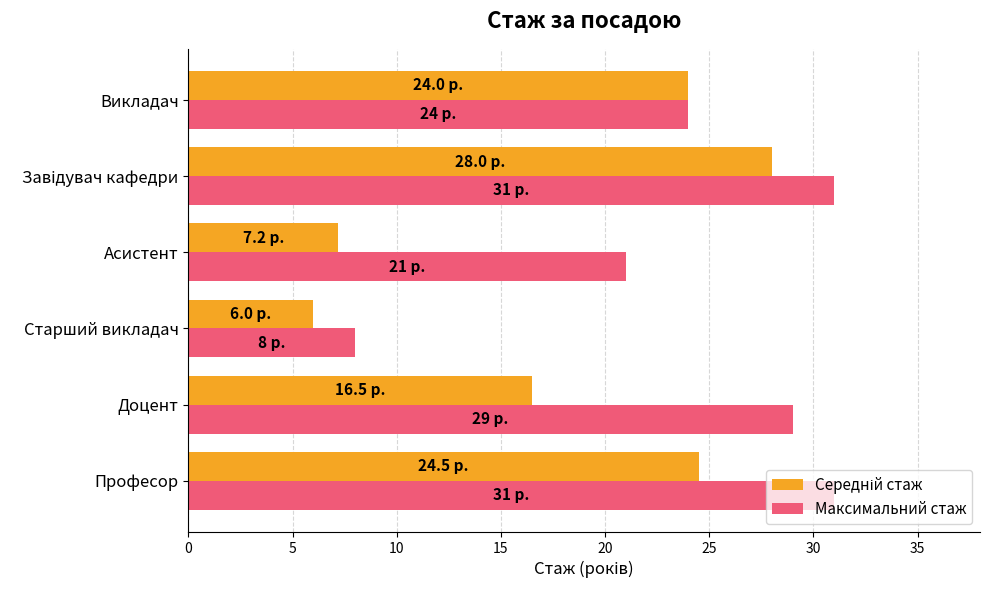

What is the total value across all series at Викладач?

48.0